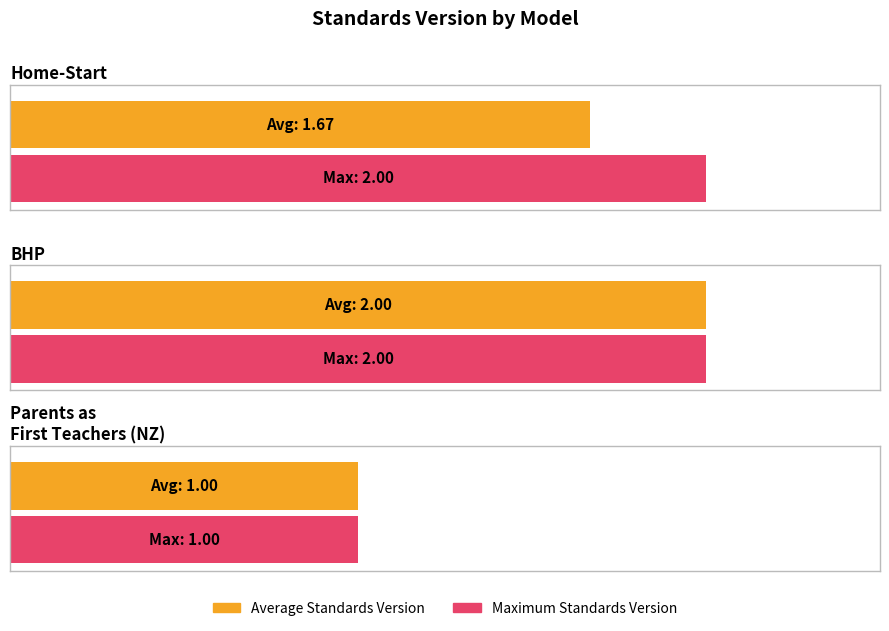

What is the change in value from Breastfeeding: Heritage and Pride™ (BHP) to Parents as First Teachers  (New Zealand)?

-1